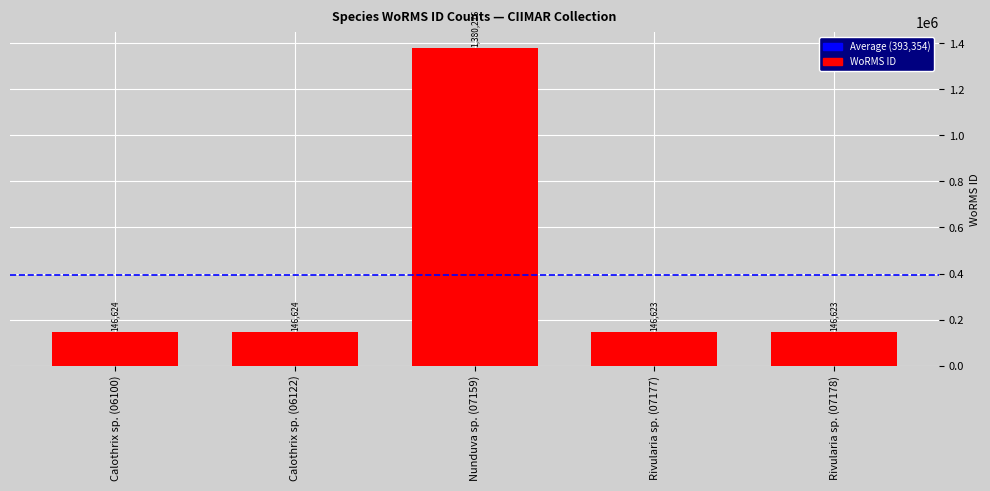

What is the minimum value shown in the chart?

146623